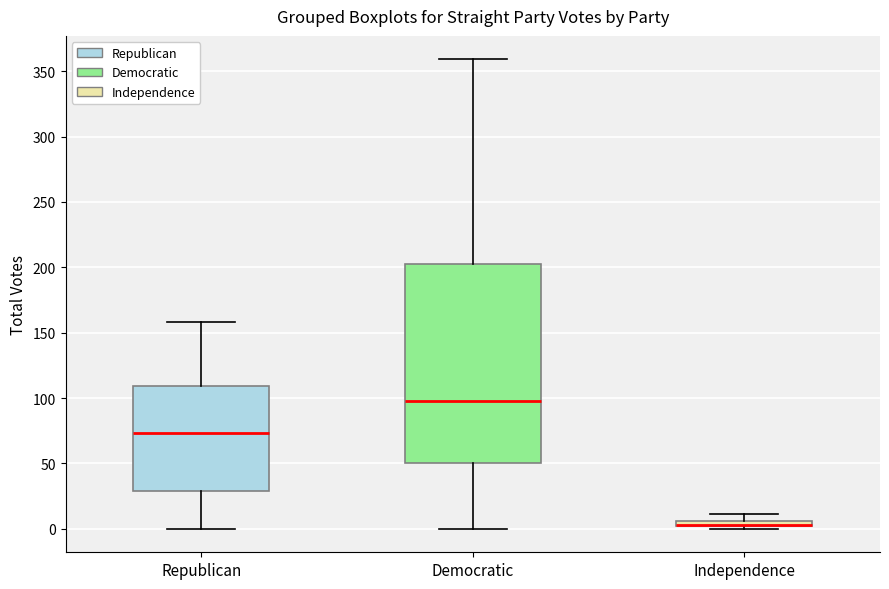

Comparing the boxes themselves (not the whiskers), which one is the tallest?

Democratic